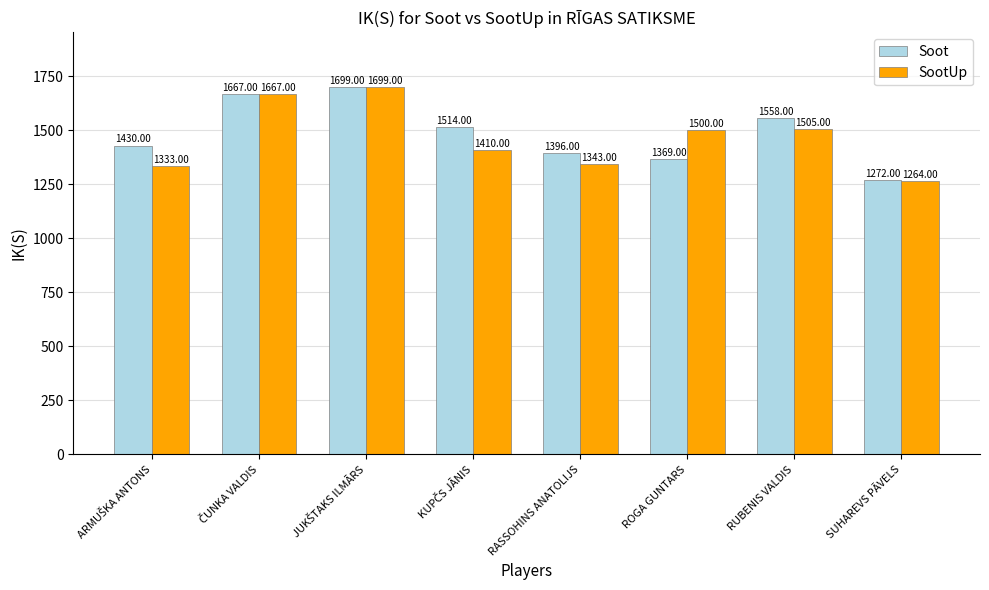

How many data points in SootUp are less than 1500?

4